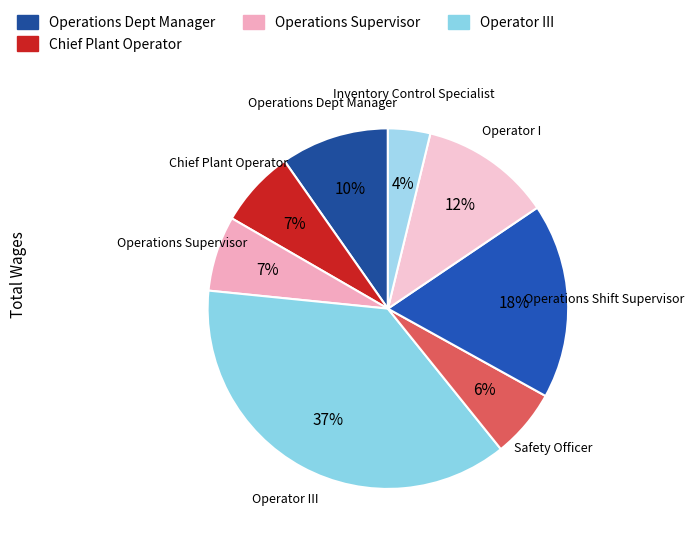

How many slices are in this pie chart?

8